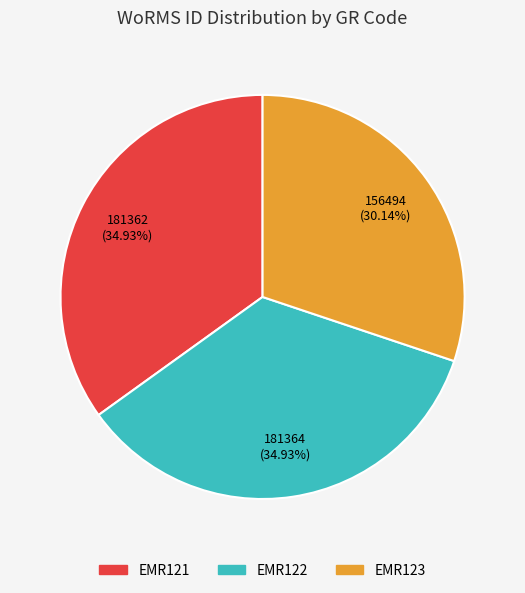

The EMR122 slice represents 35% of the pie. True or false?

True